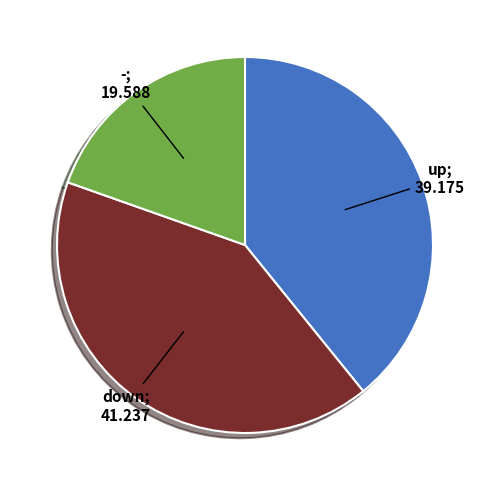

Does any single category account for the majority?

No